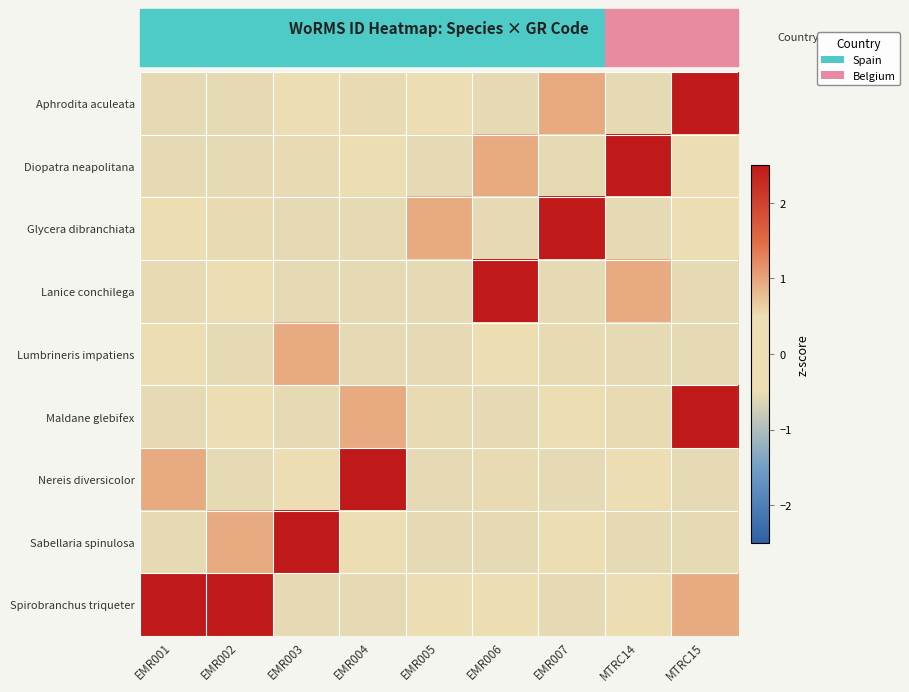

Count the number of data series in this chart.

9